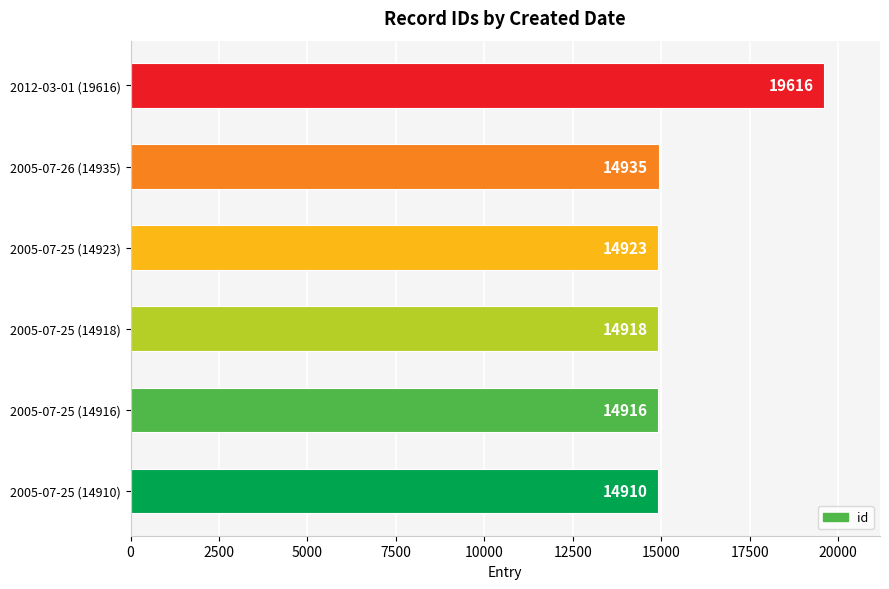

Reading bottom to top, list all the values displayed in this chart.

14910	14916	14918	14923	14935	19616